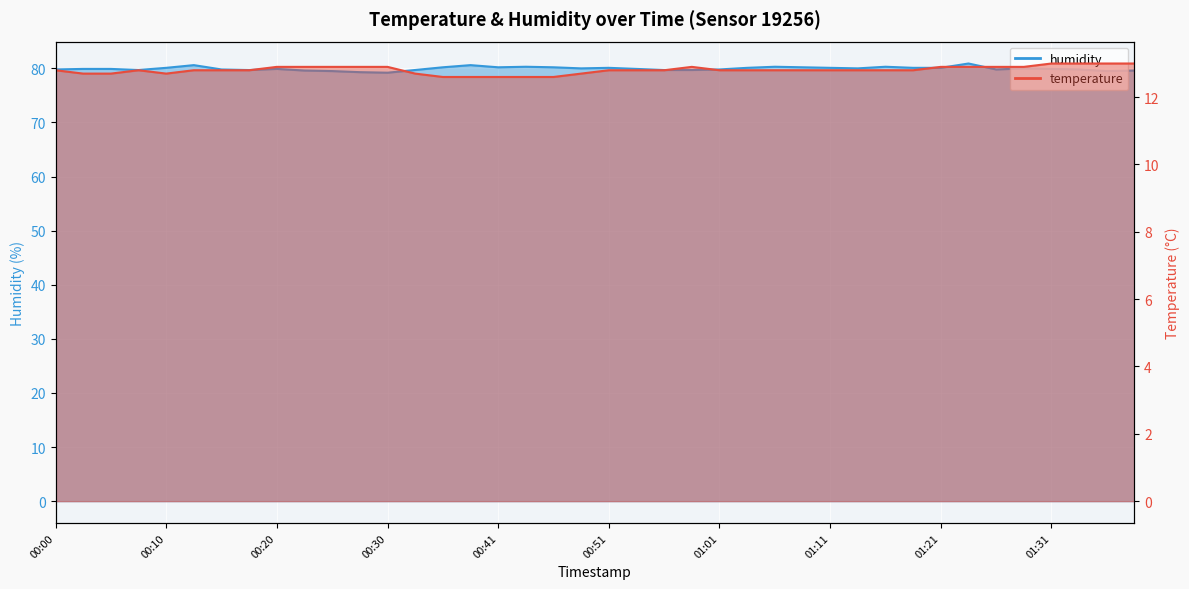

At which category is the sum across all series the highest?

01:23